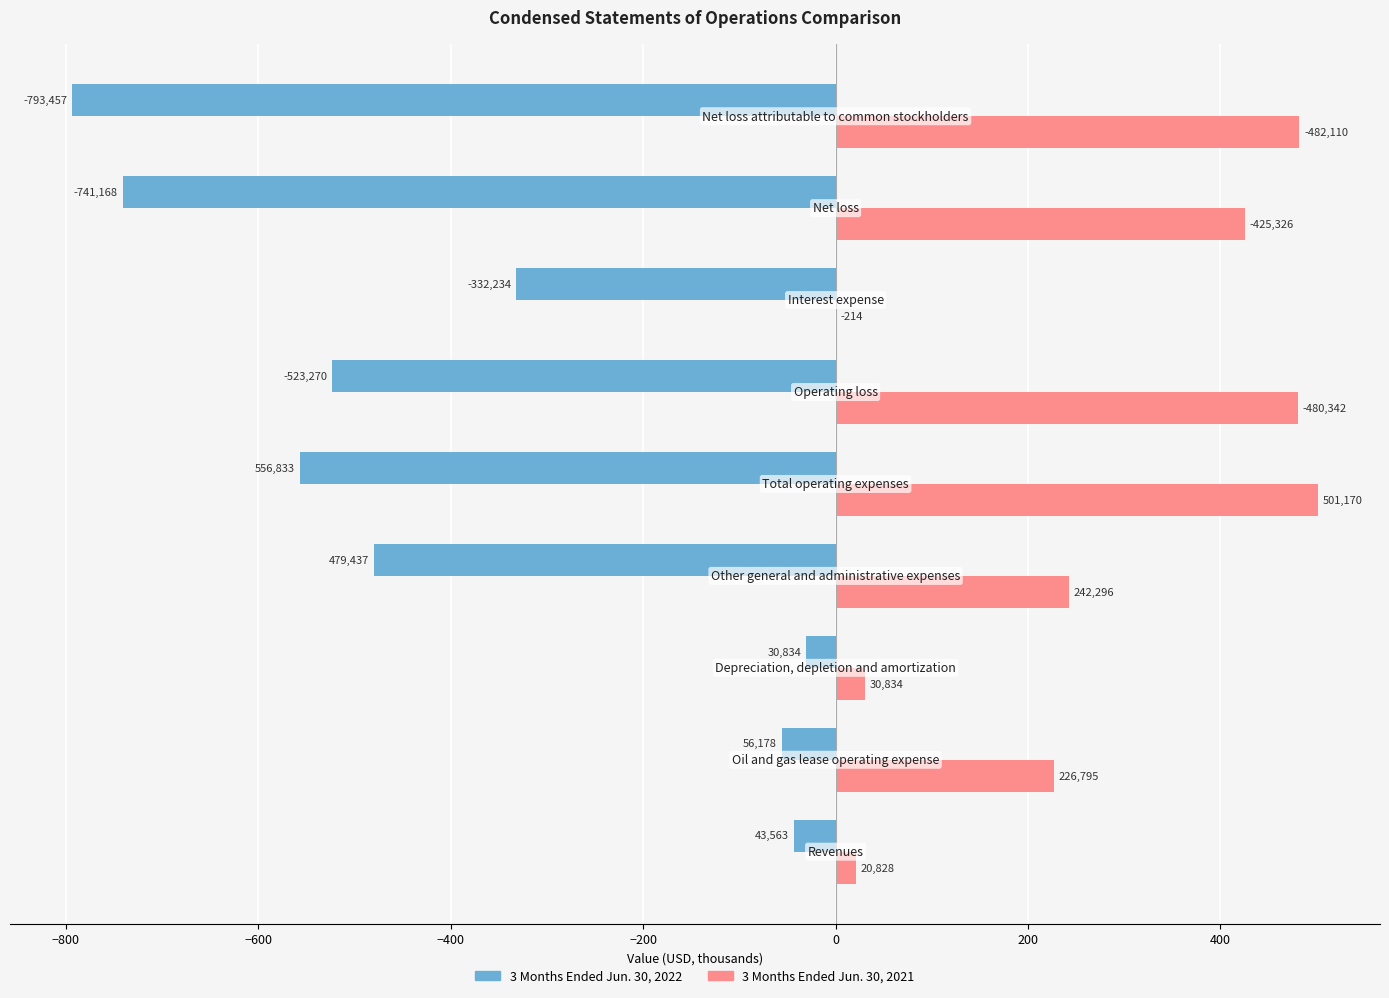

Reading right to left, list all the values displayed in this chart.

3 Months Ended Jun. 30, 2022: -793.5	-741.2	-332.2	-523.3	-556.8	-479.4	-30.8	-56.2	-43.6
3 Months Ended Jun. 30, 2021: 482.1	425.3	0.2	480.3	501.2	242.3	30.8	226.8	20.8